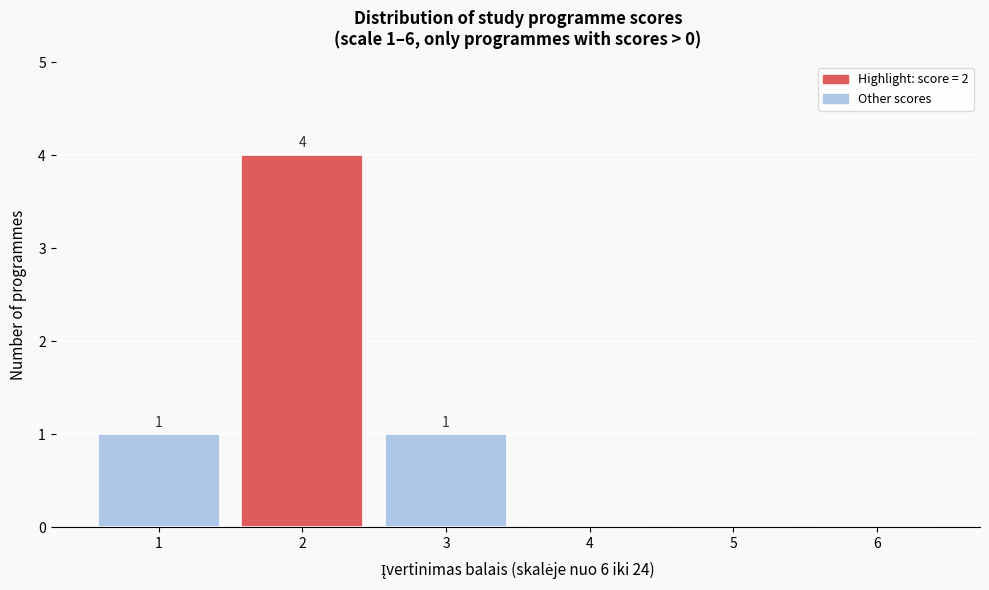

Reading left to right, extract all data points from this chart.

1=1	2=4	3=1	4=0	5=0	6=0